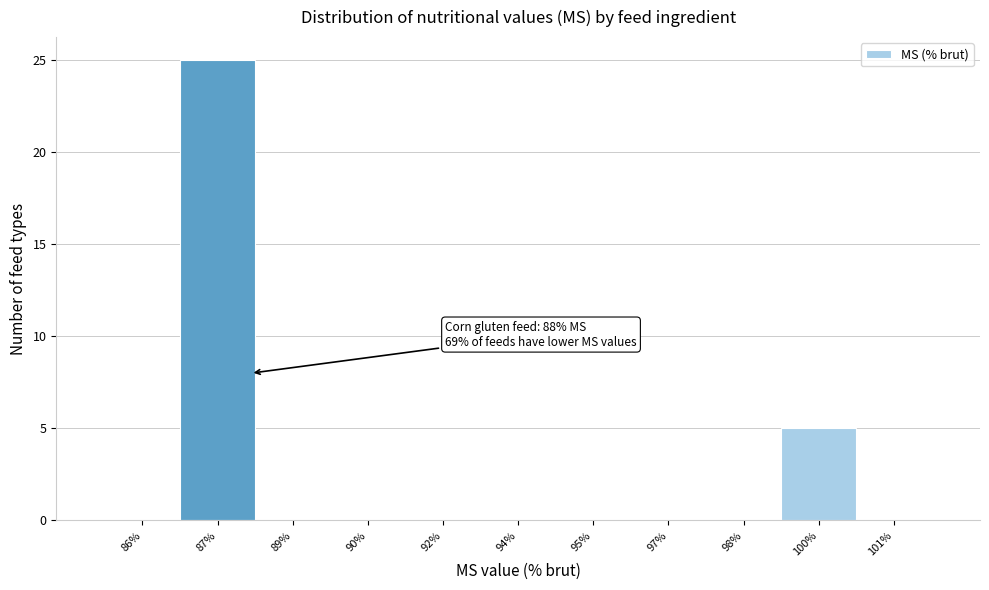

Reading right to left, what are all the values shown in this chart?

101%=0	100%=5	98%=0	97%=0	95%=0	94%=0	92%=0	90%=0	89%=0	87%=25	86%=0